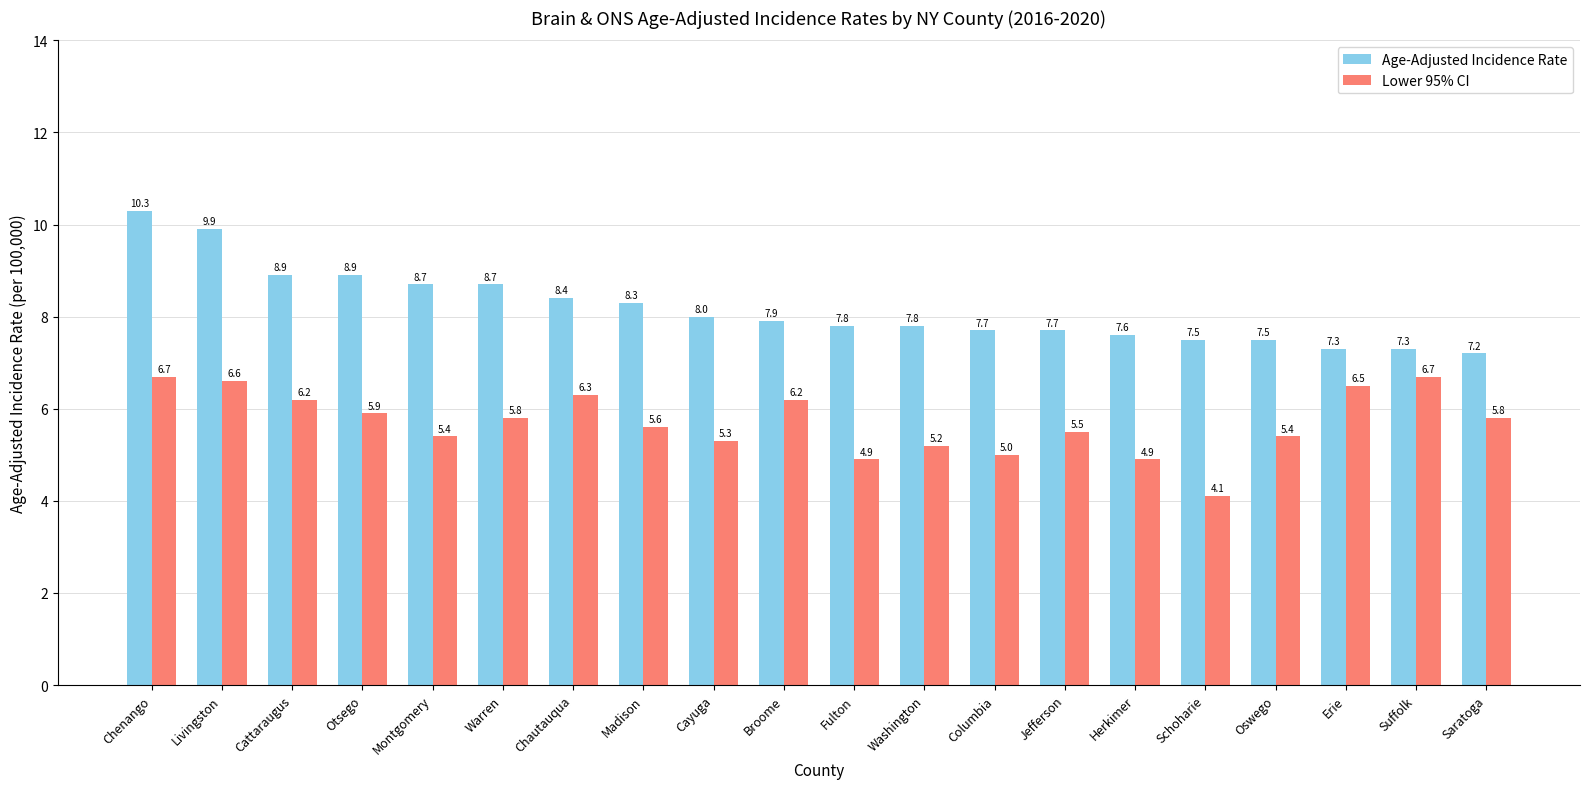

What is the total value across all series at Livingston?

16.5